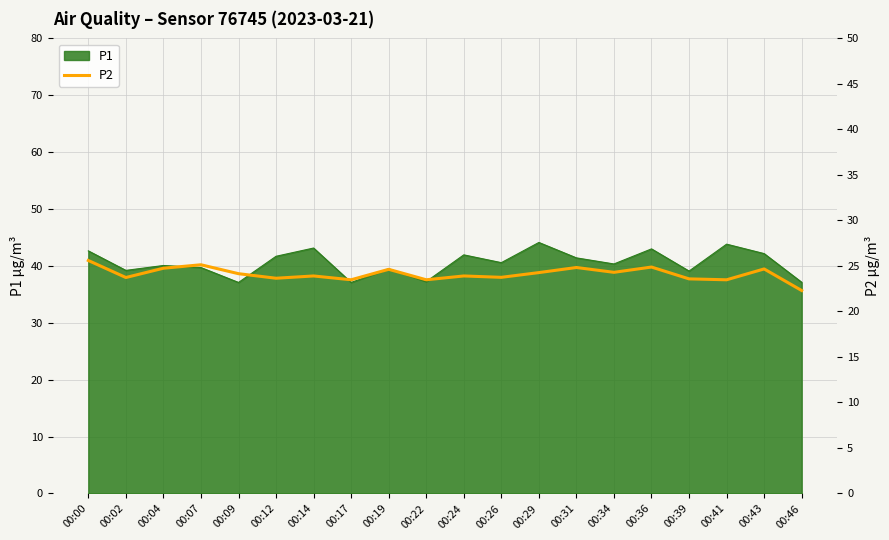

How many points are higher than both their immediate neighbors (excluding endpoints)?

7